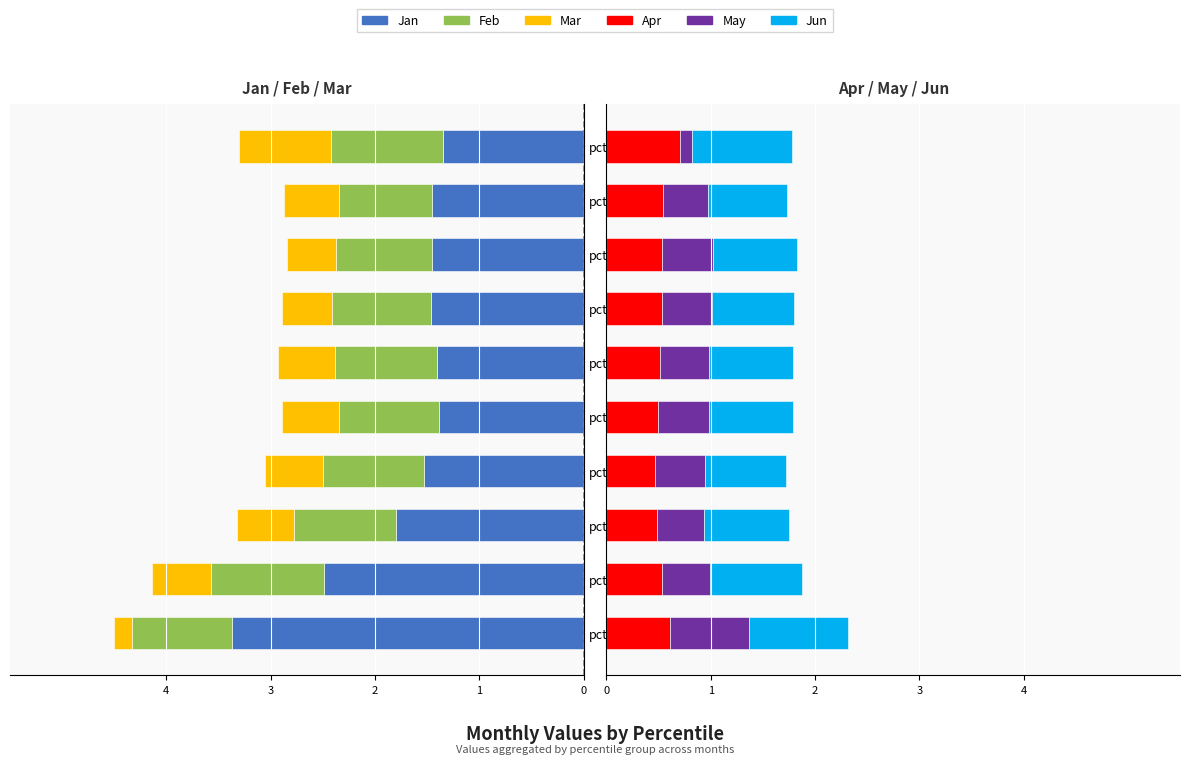

List the labels in order of Jun value, largest first.

pct95, pct05, pct15, pct25, pct75, pct45, pct55, pct65, pct35, pct85